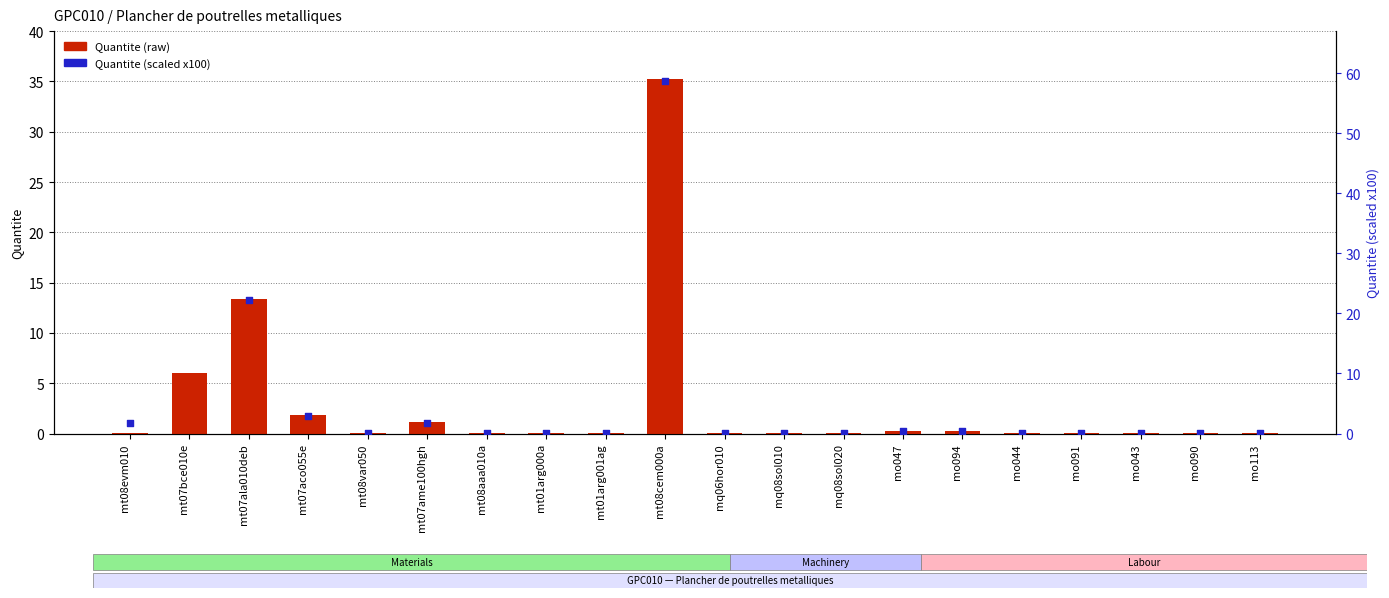

Which series has the largest total across all categories?

Quantite (scaled x100)